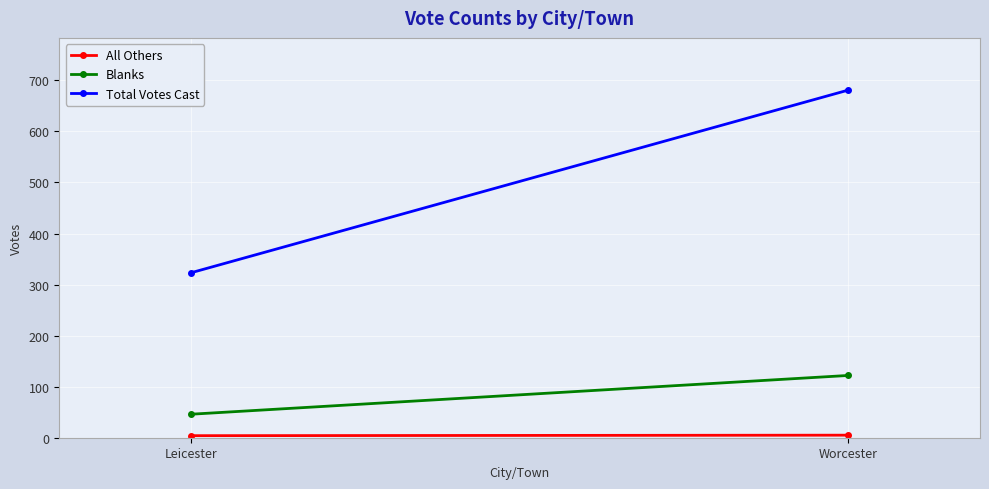

At how many categories does at least one series exceed 375?

1